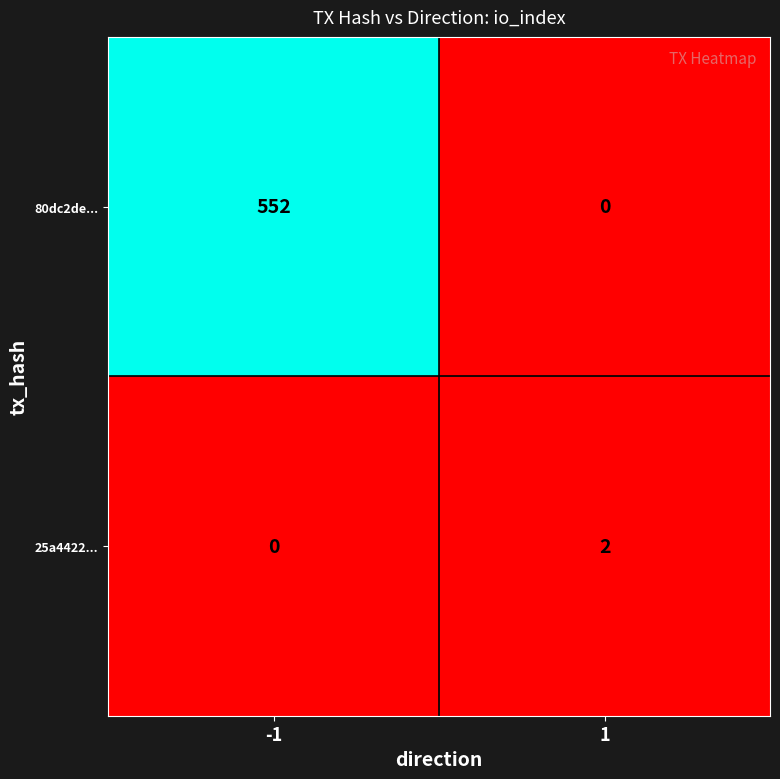

What is the maximum value for 80dc2de...?

552